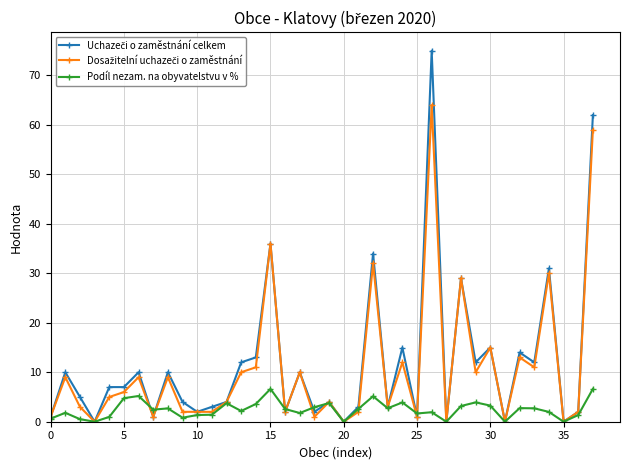

True or false: Podíl nezam. na obyvatelstvu v % has more than 1 points higher than both neighbors.

True